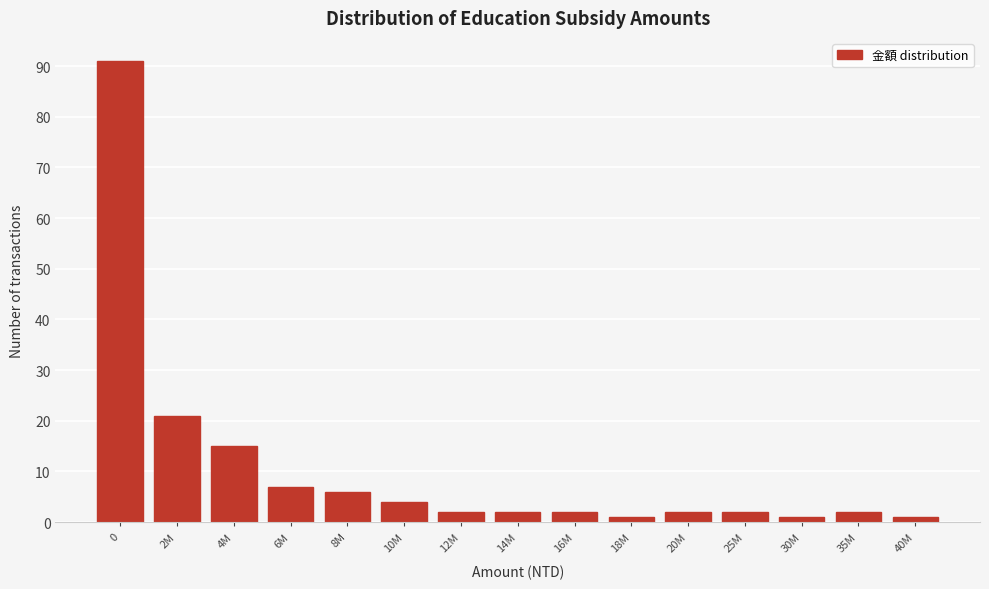

Reading right to left, list all the values displayed in this chart.

1	2	1	2	2	1	2	2	2	4	6	7	15	21	91